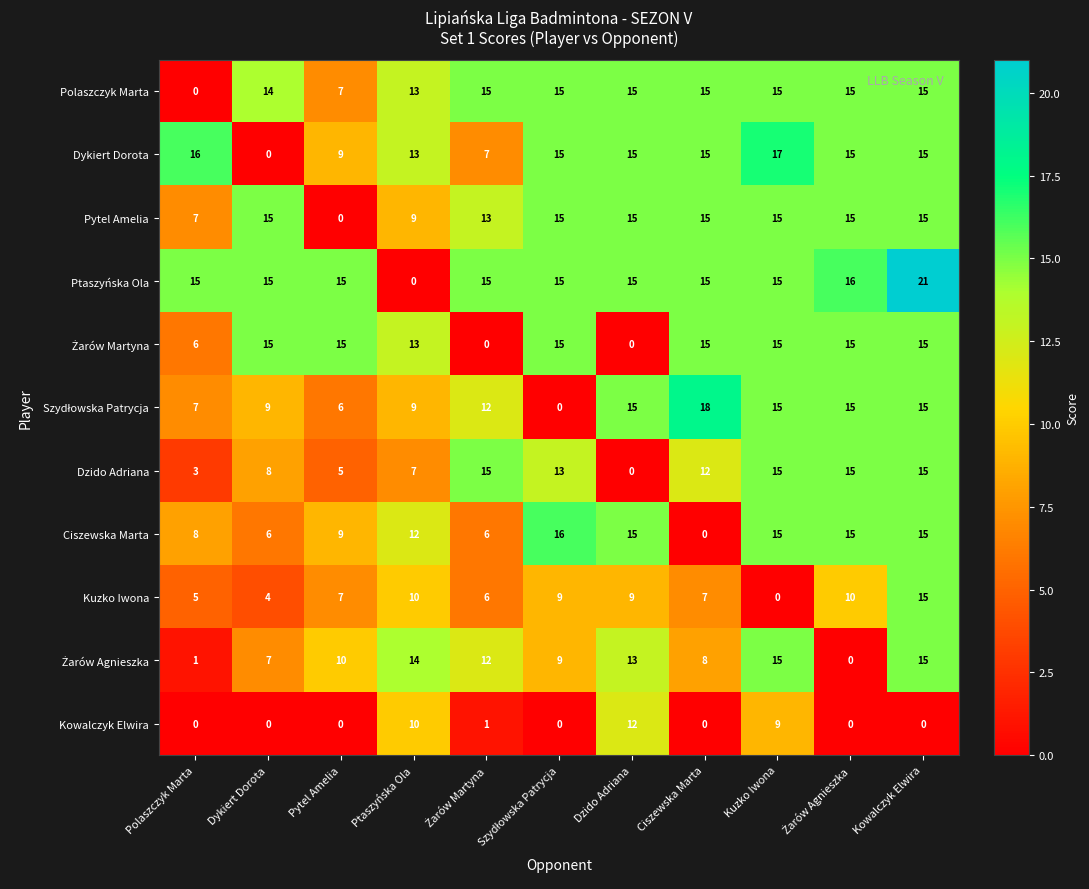

What is the highest value of the Polaszczyk Marta series?

15